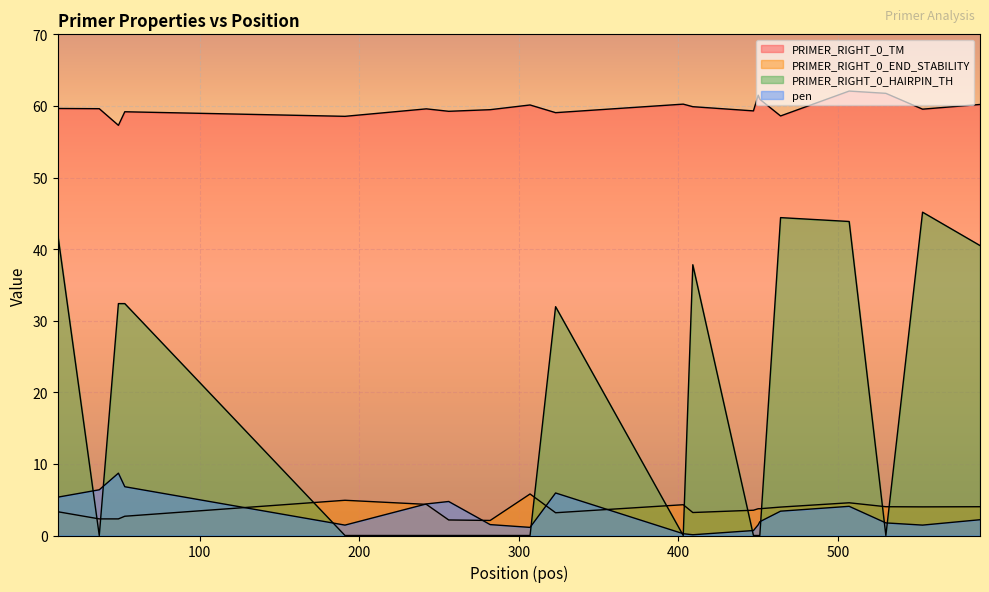

How many interior local peaks does the PRIMER_RIGHT_0_TM series have?

6